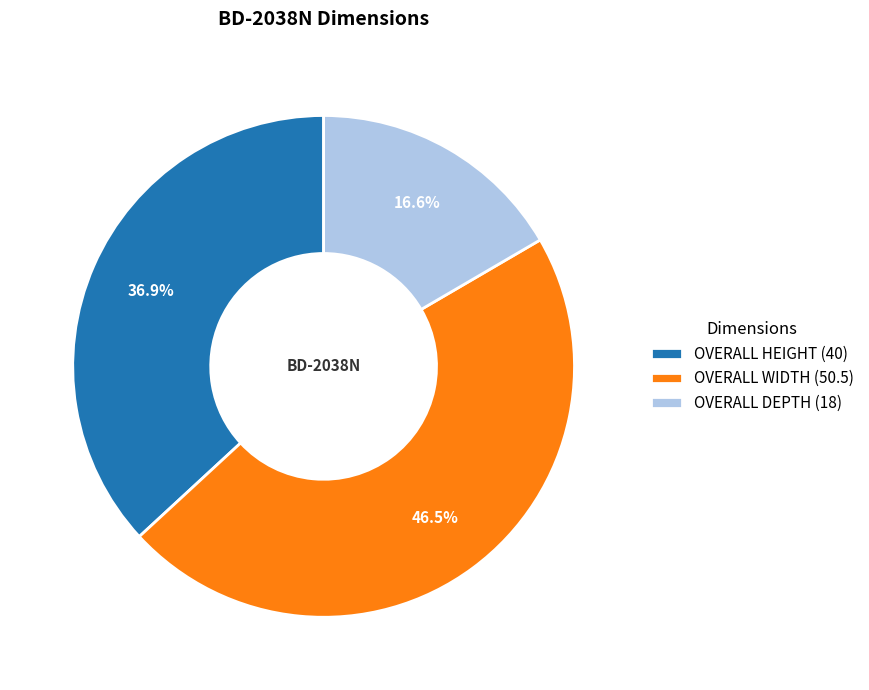

Approximately how many times larger is the value at OVERALL HEIGHT compared to OVERALL WIDTH?

0.8